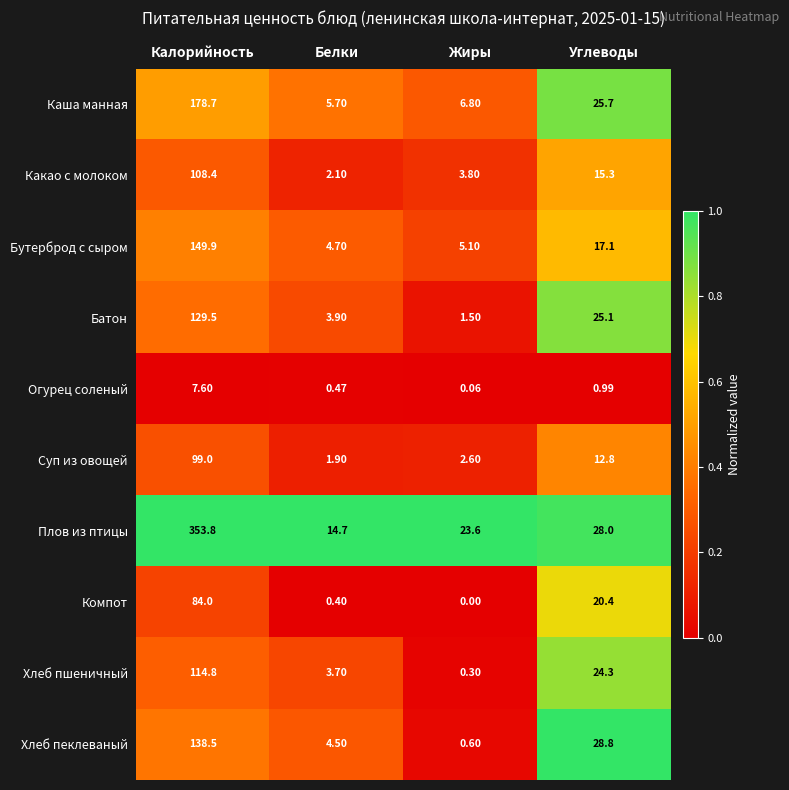

At which category does the chart reach its peak across all series?

Калорийность